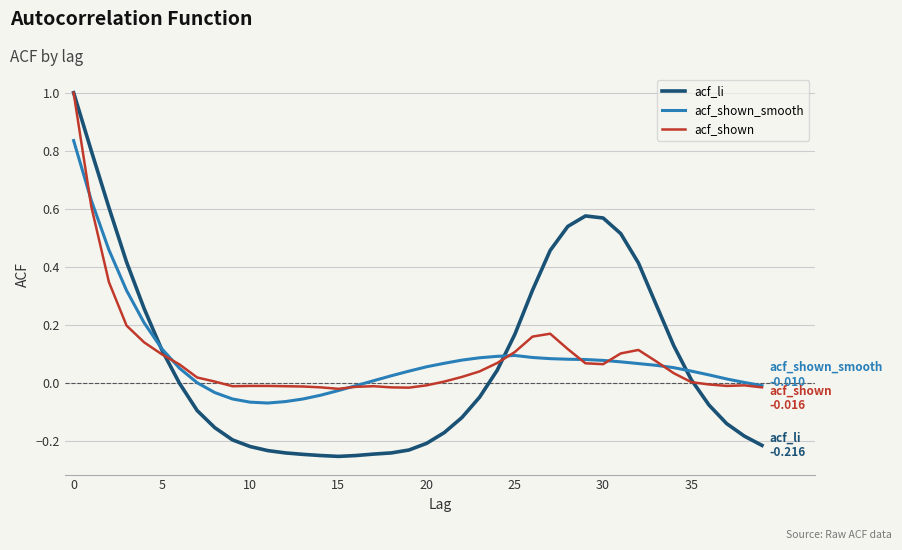

Which series has the largest range (max minus min)?

acf_li